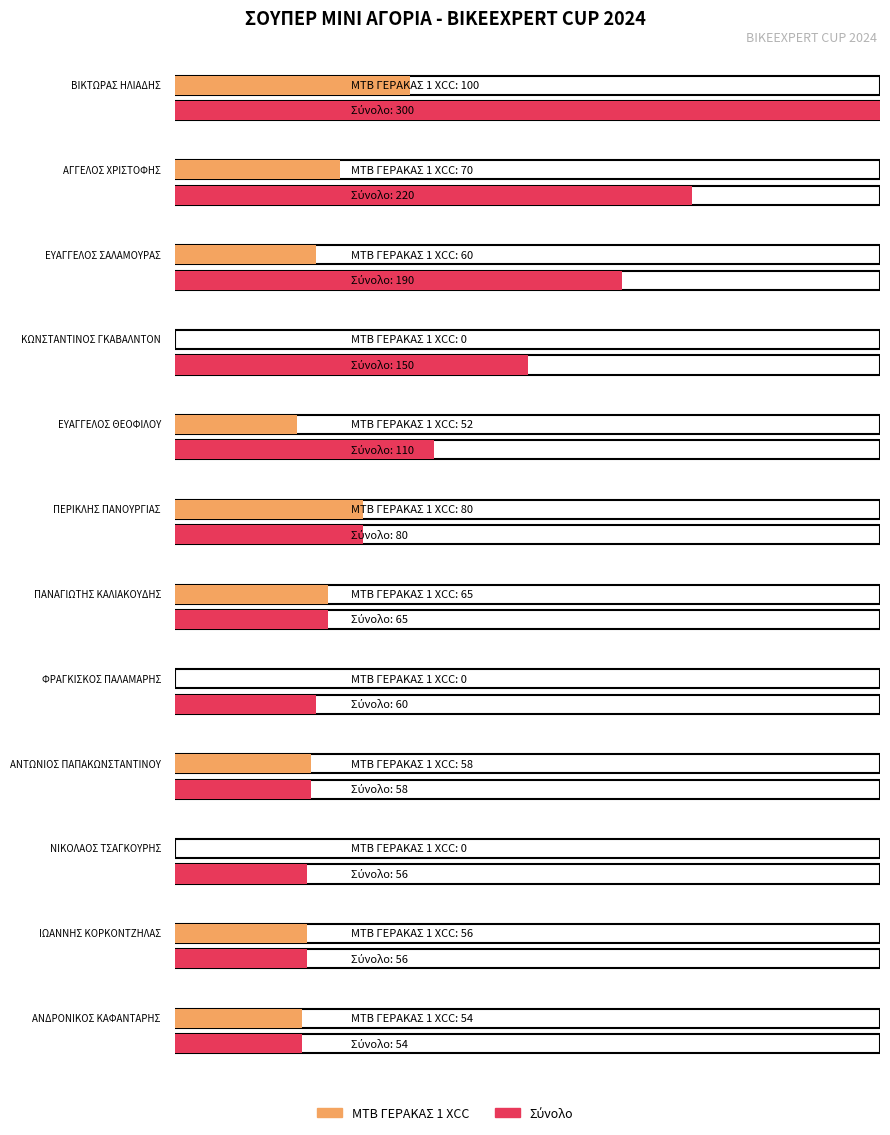

What is the greatest value displayed?

300